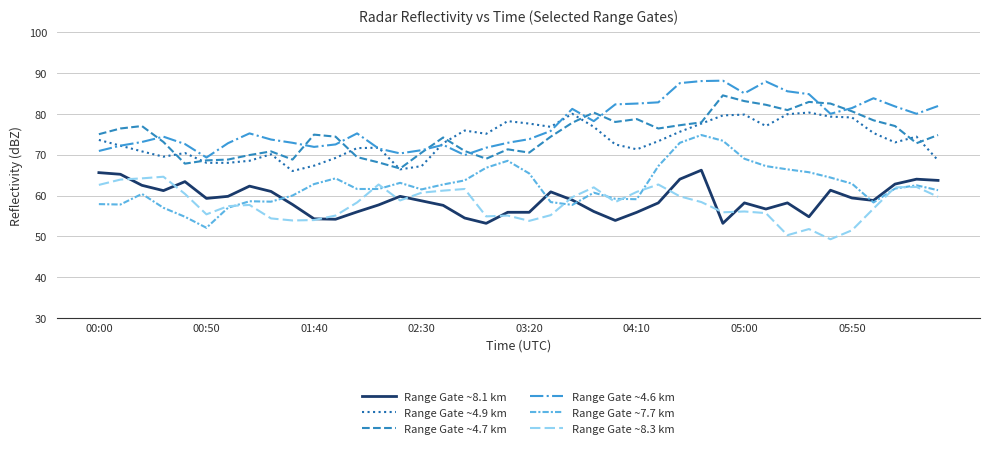

True or false: Range Gate ~4.7 km and Range Gate ~7.7 km cross at least once.

False